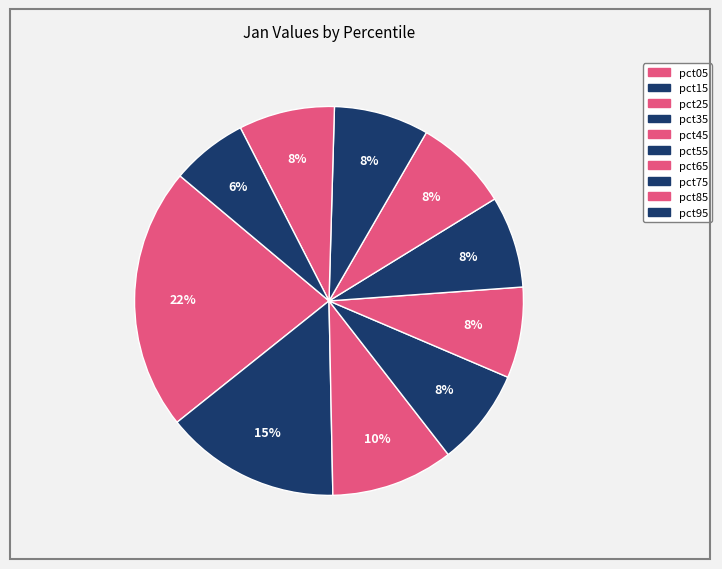

The pct75 slice represents 14% of the pie. True or false?

False